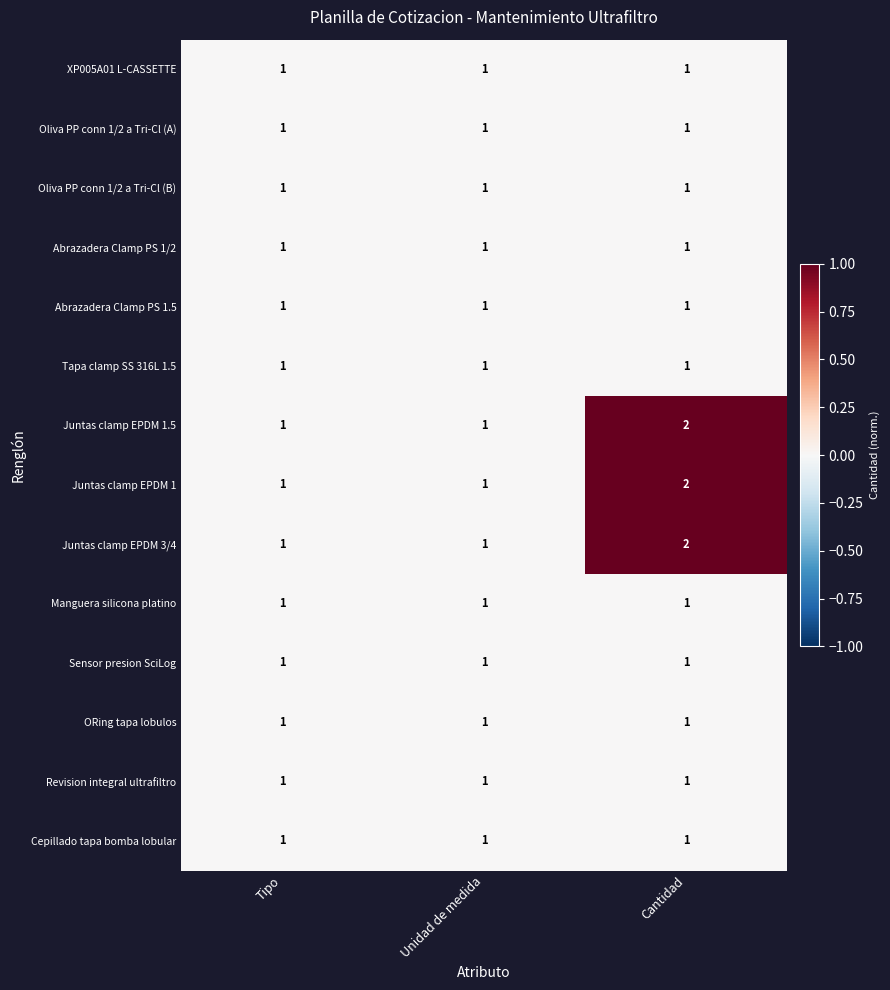

Count the number of data series in this chart.

14